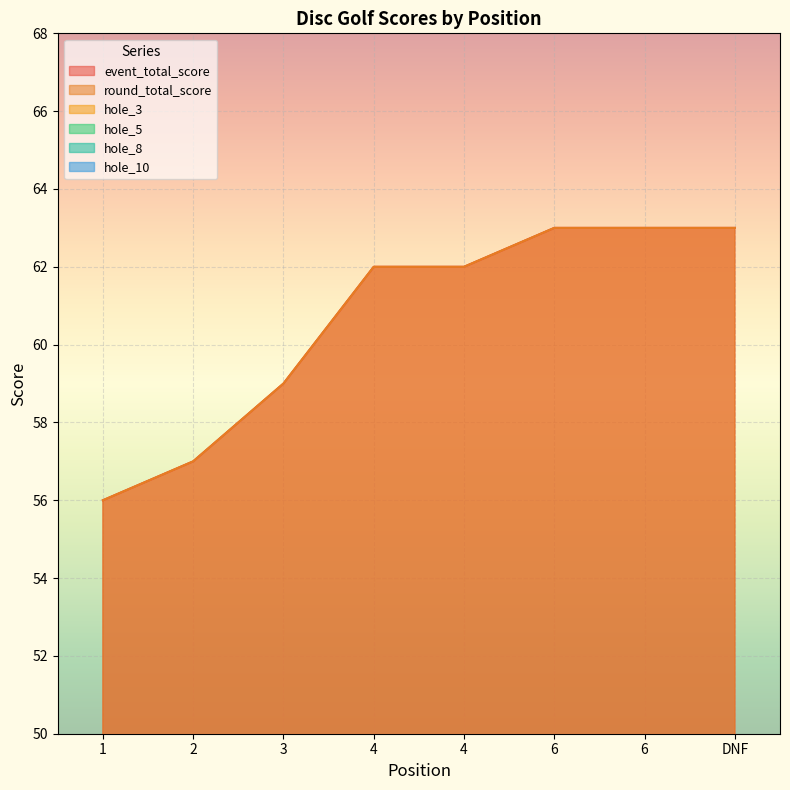

At 4, list the series in order from smallest to largest.

hole_3, hole_8, hole_5, hole_10, event_total_score, round_total_score